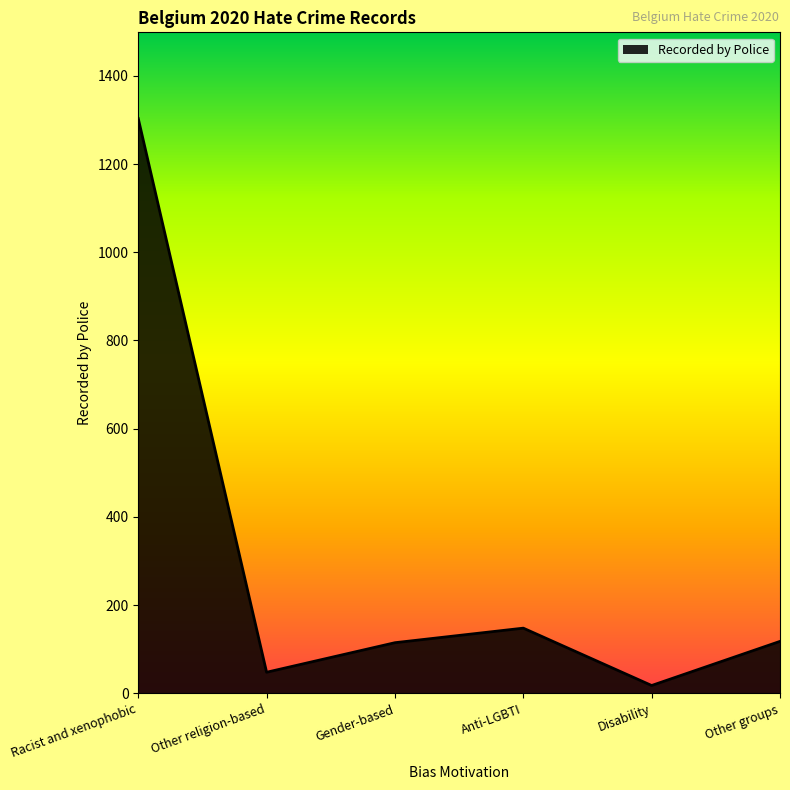

Is it true that the value at Gender-based is 51?

False